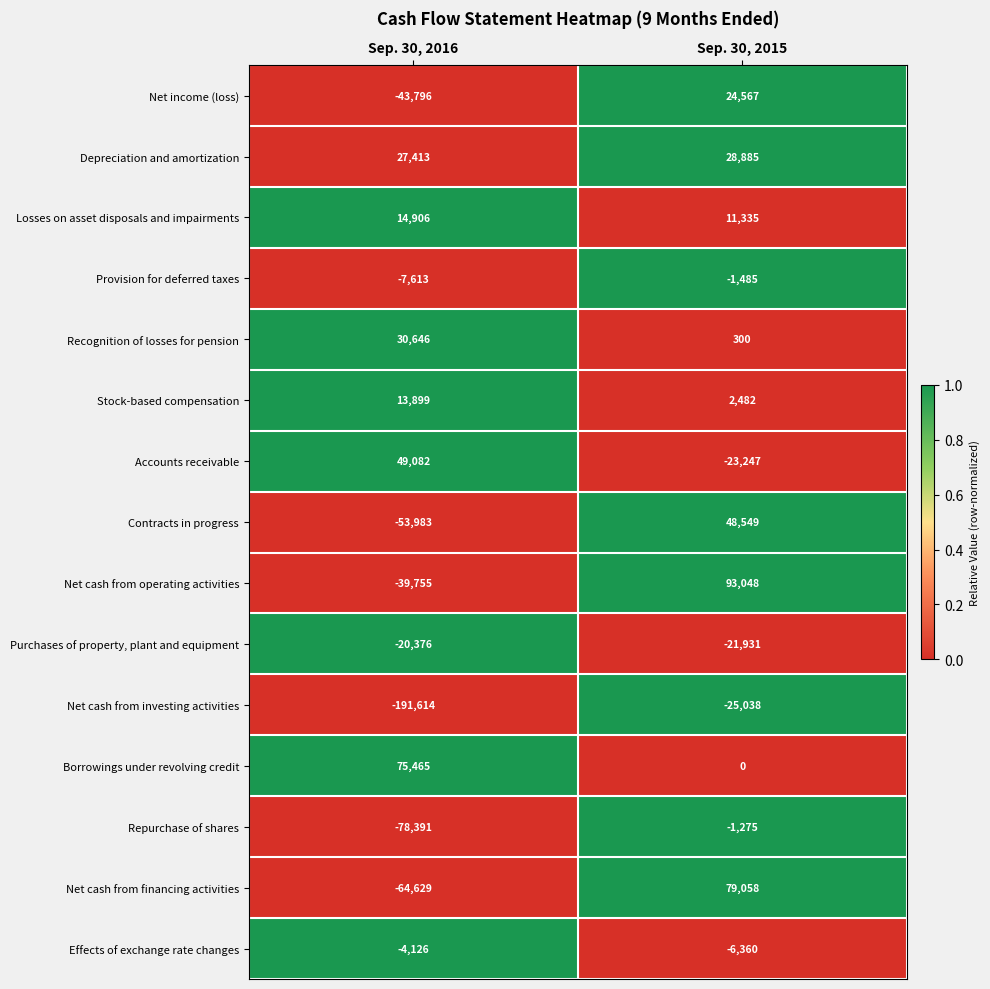

True or false: Recognition of losses for pension has a value of 300 at Sep. 30, 2015.

True